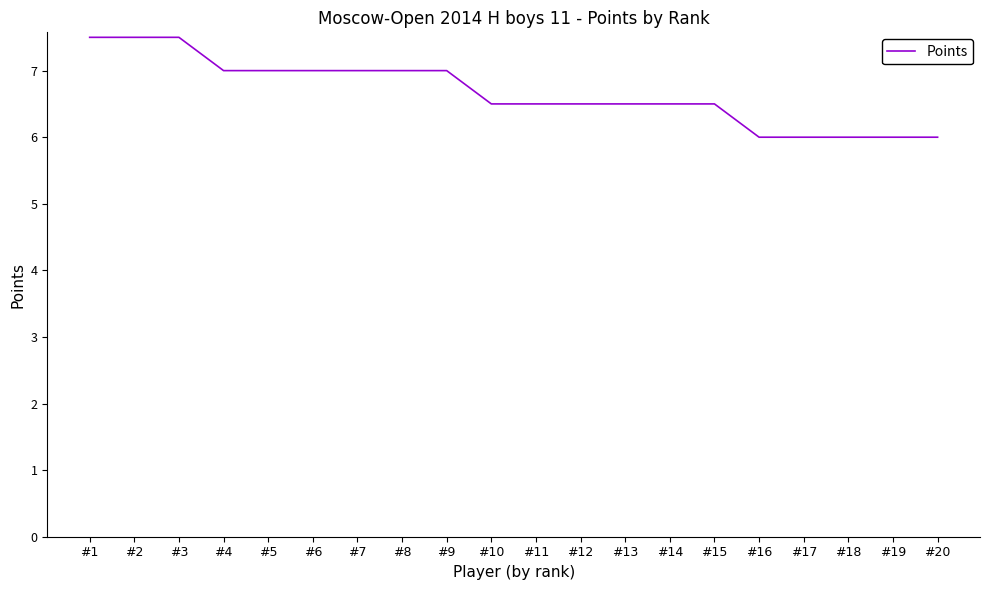

What is the maximum value shown in the chart?

7.5